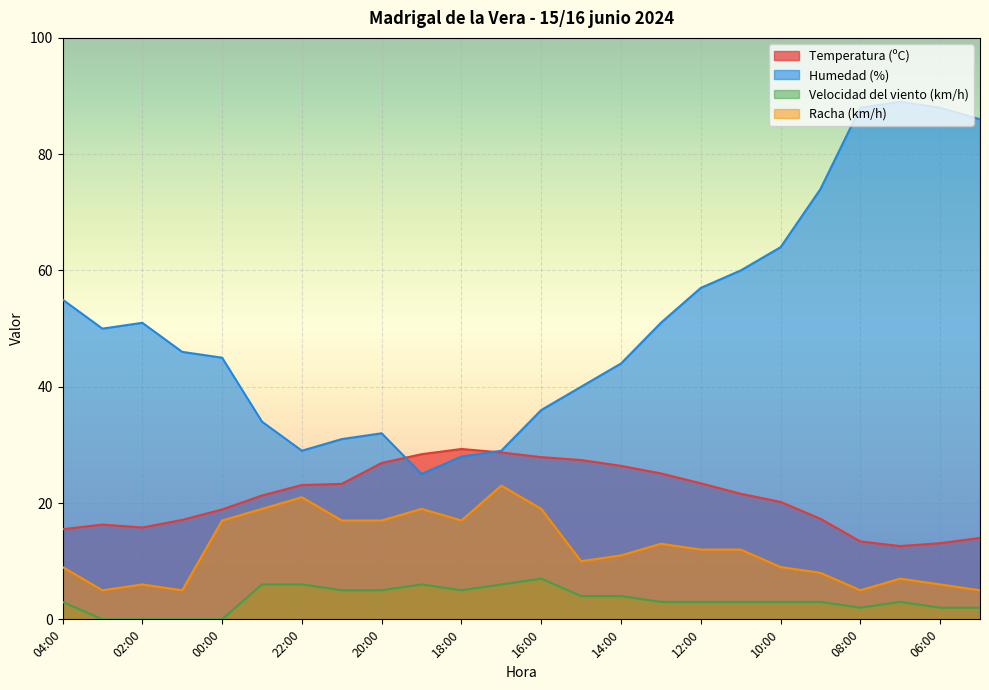

Between 23:00 and 12:00, which is larger?

12:00